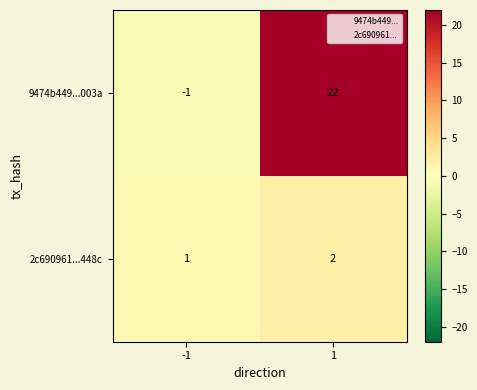

Reading left to right, list all the values displayed in this chart.

9474b449...003a: -1=-1	1=22
2c690961...448c: -1=1	1=2